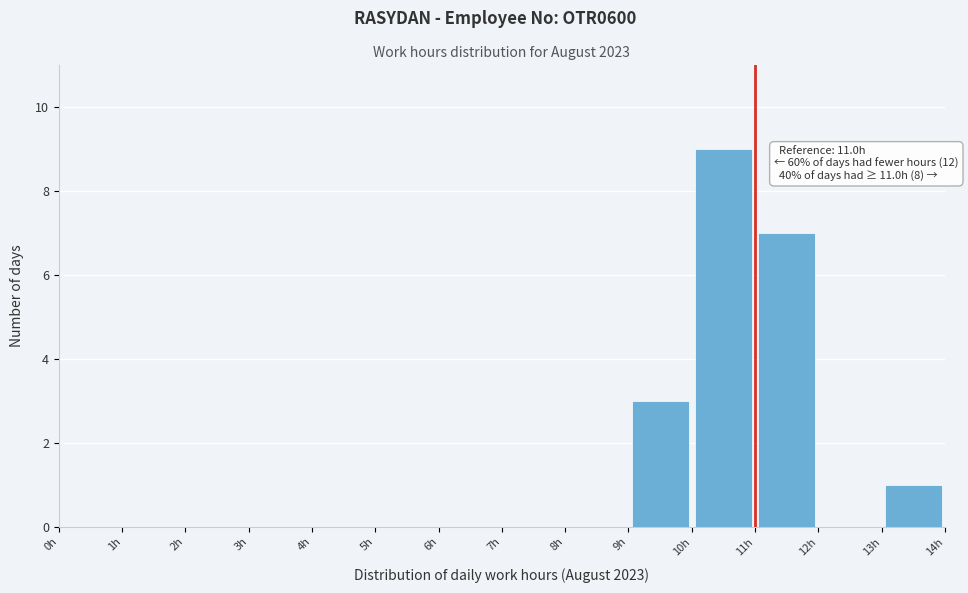

Over which range of the x-axis is the bar tallest?

10 to 11